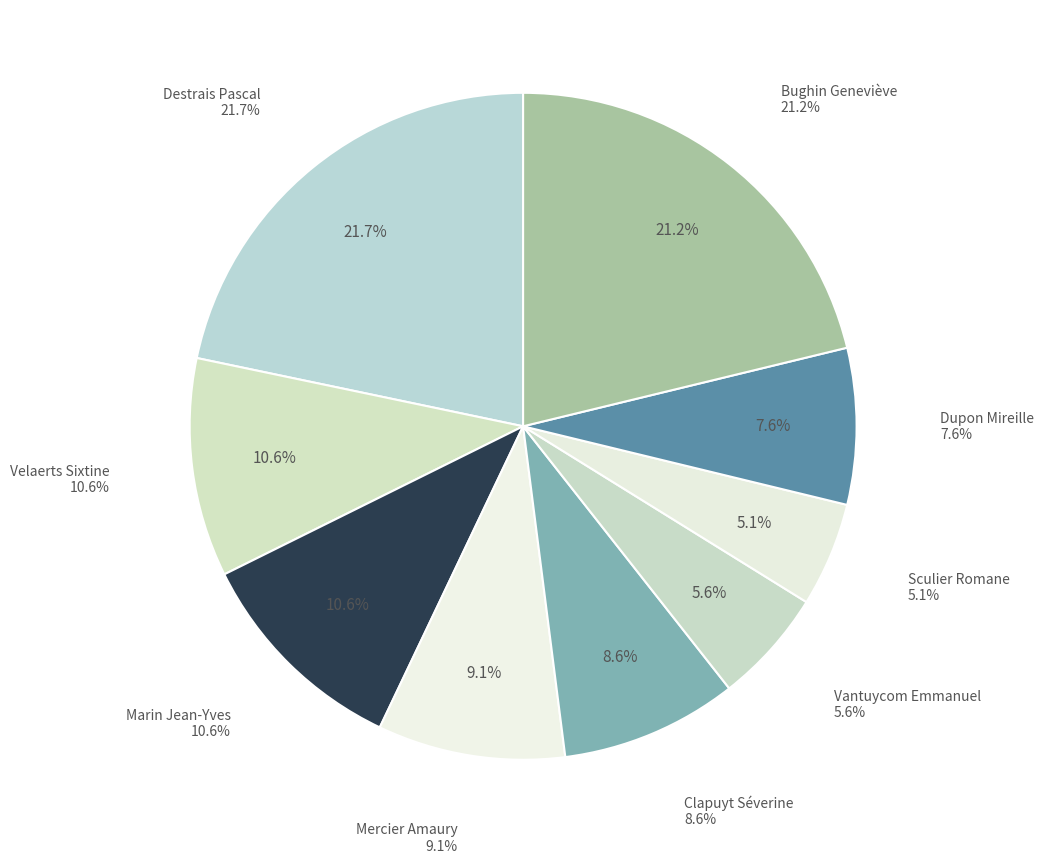

Between Vantuycom Emmanuel and Bughin Geneviève, which is larger?

Bughin Geneviève